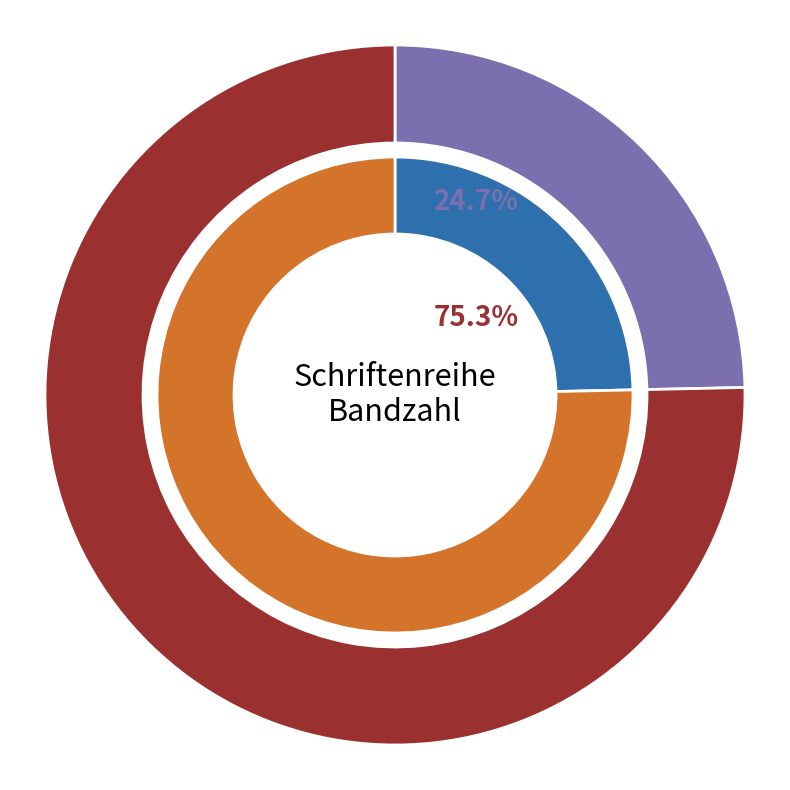

To the nearest percent, what is the average slice percentage?

50%